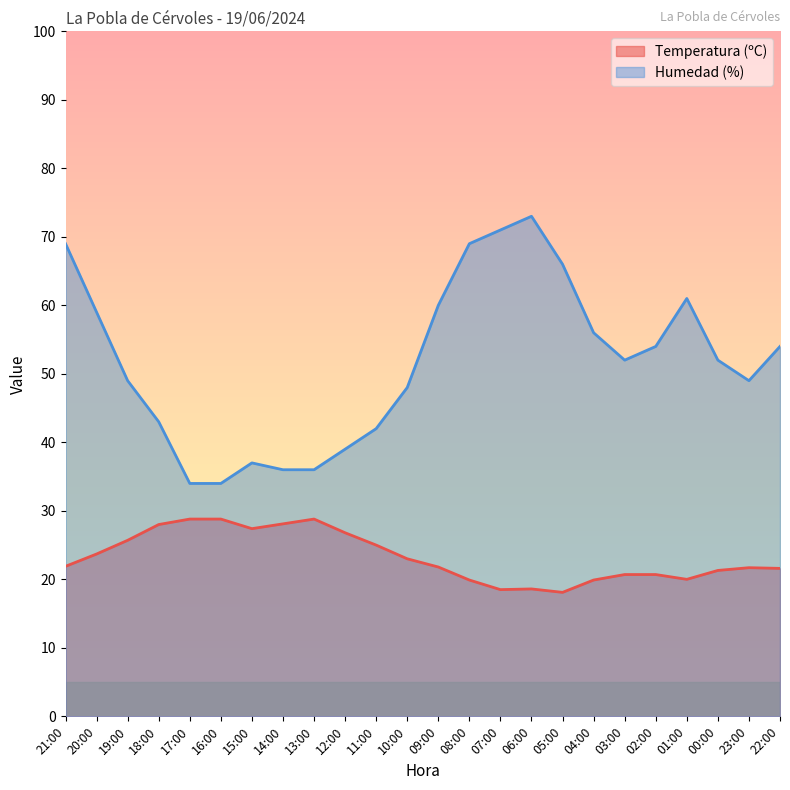

What is the maximum value for Temperatura (ºC)?

28.8